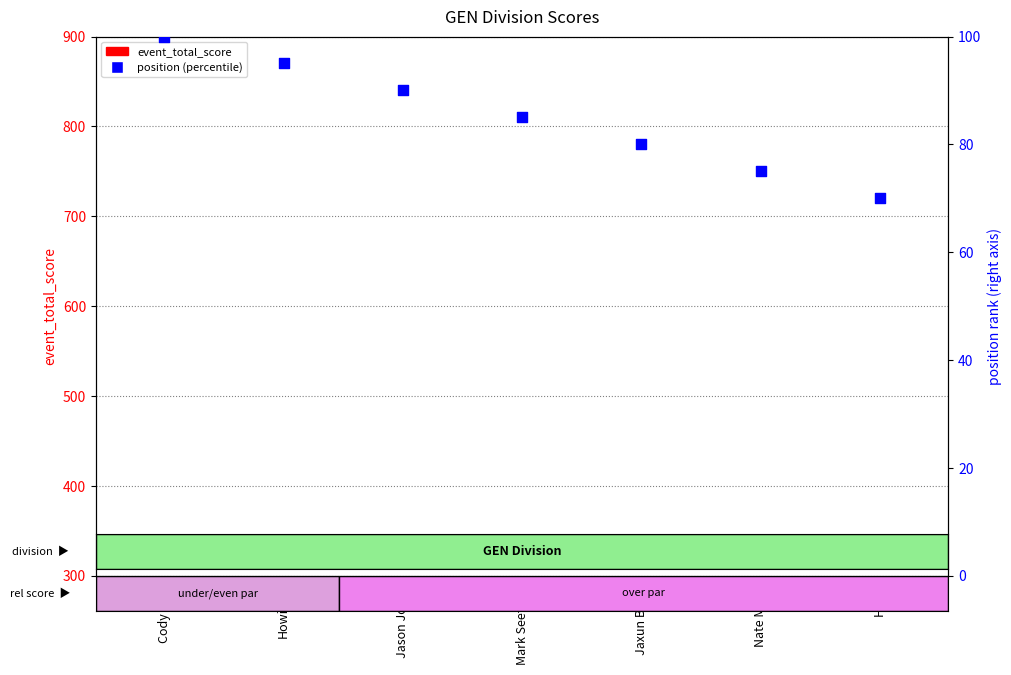

Is the value of event_total_score at Mark Seefeldt greater than the value of position (percentile) at Mark Seefeldt?

No